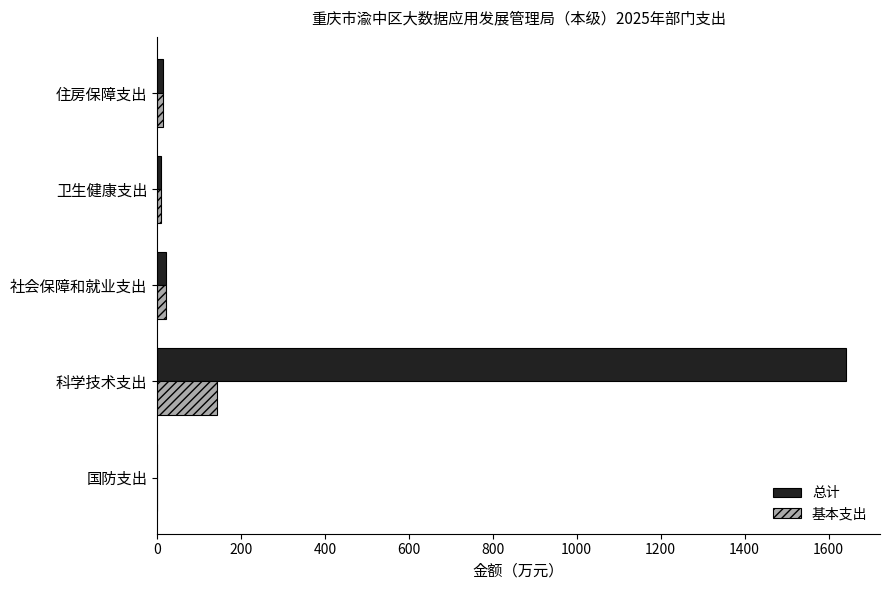

What is the maximum value for 总计?

1640.5